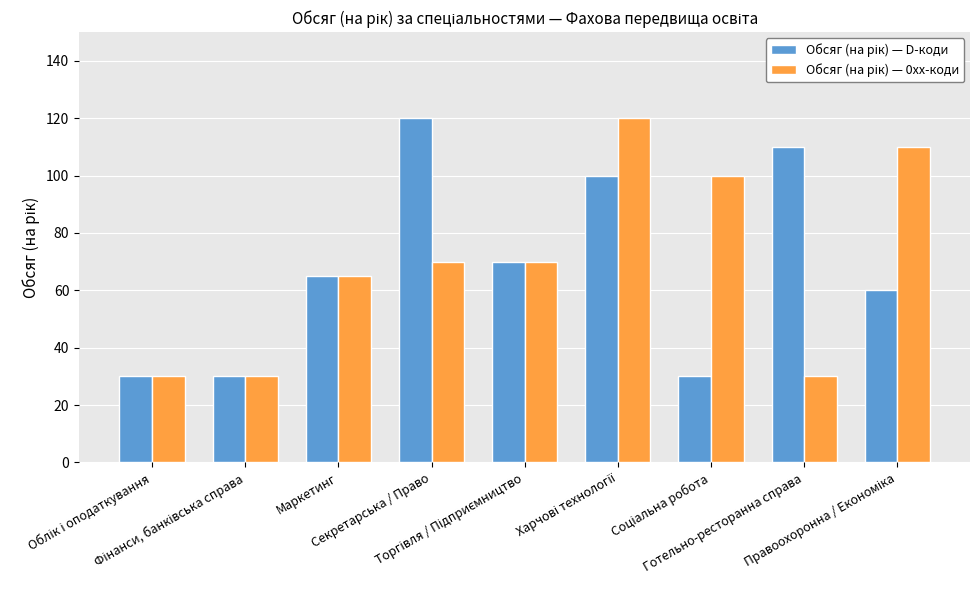

What is the maximum value shown in the chart?

120